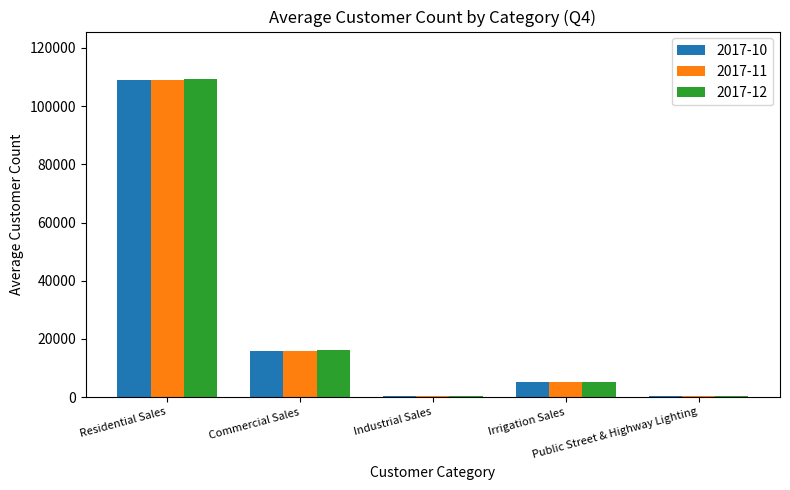

What is the maximum value shown in the chart?

109256